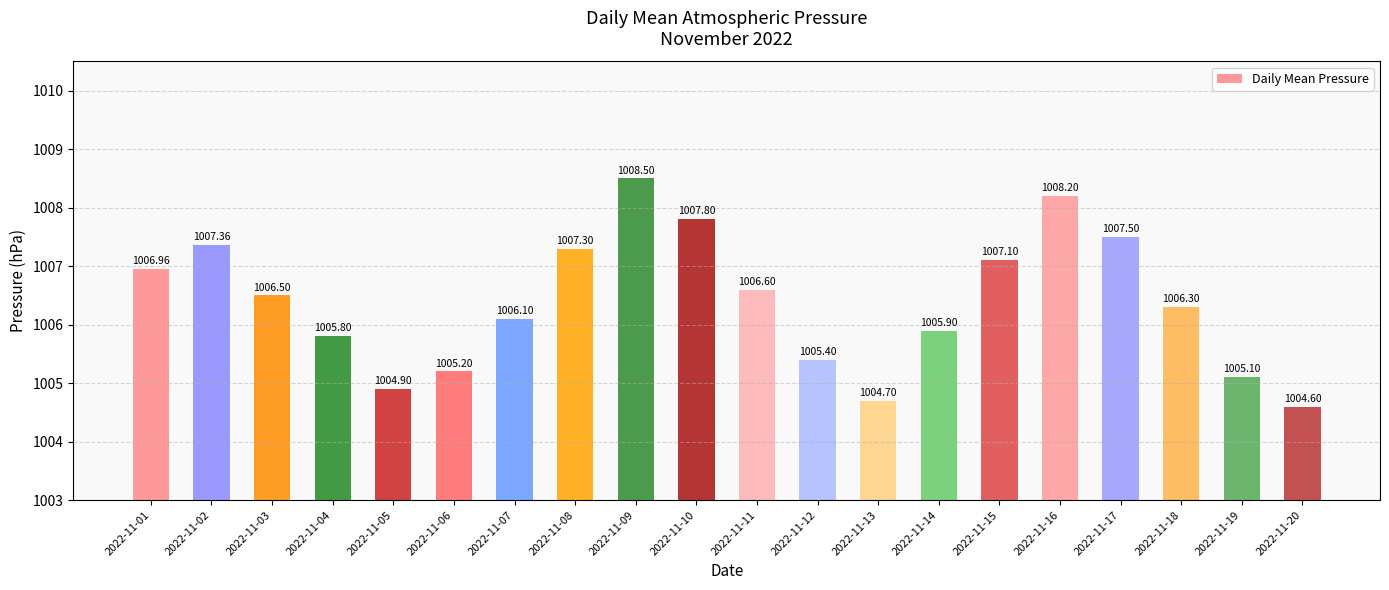

List the labels in order of value, smallest first.

2022-11-20, 2022-11-13, 2022-11-05, 2022-11-19, 2022-11-06, 2022-11-12, 2022-11-04, 2022-11-14, 2022-11-07, 2022-11-18, 2022-11-03, 2022-11-11, 2022-11-01, 2022-11-15, 2022-11-08, 2022-11-02, 2022-11-17, 2022-11-10, 2022-11-16, 2022-11-09